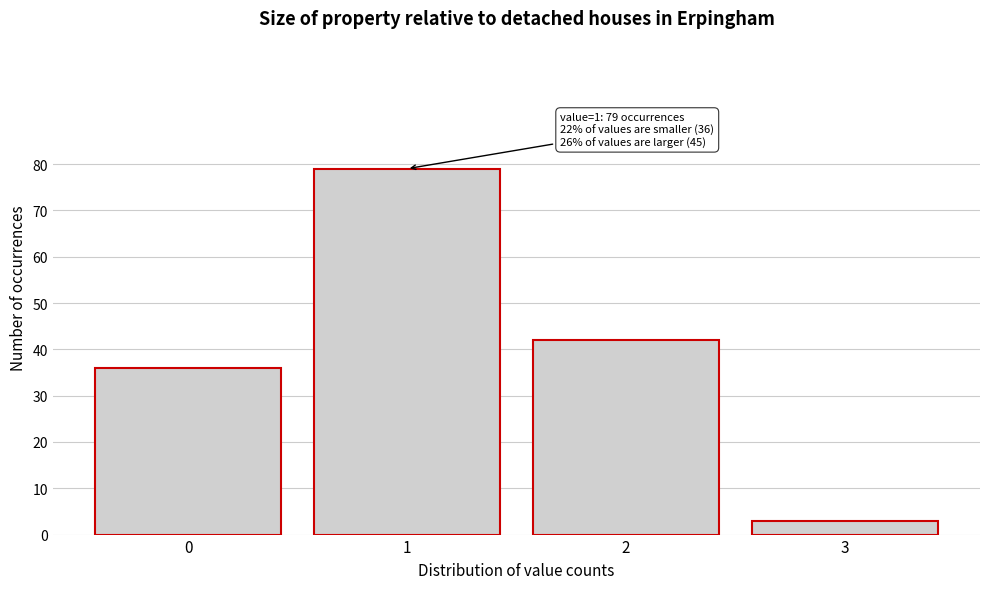

Which range on the x-axis has the tallest bar?

0.5 to 1.5